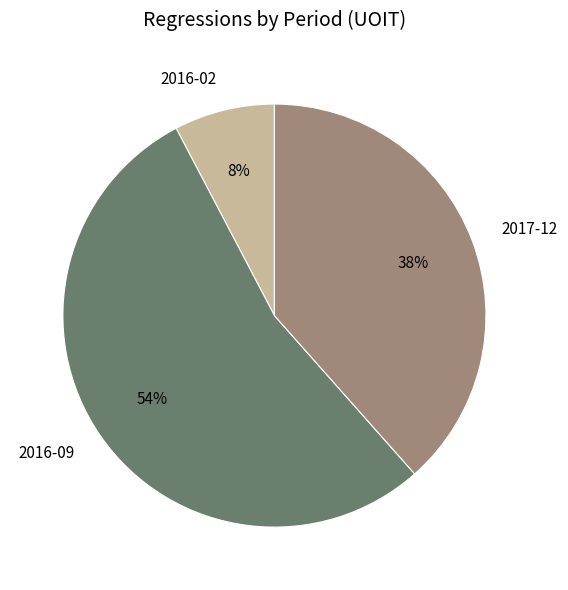

Which has a higher value, 2016-02 or 2016-09?

2016-09